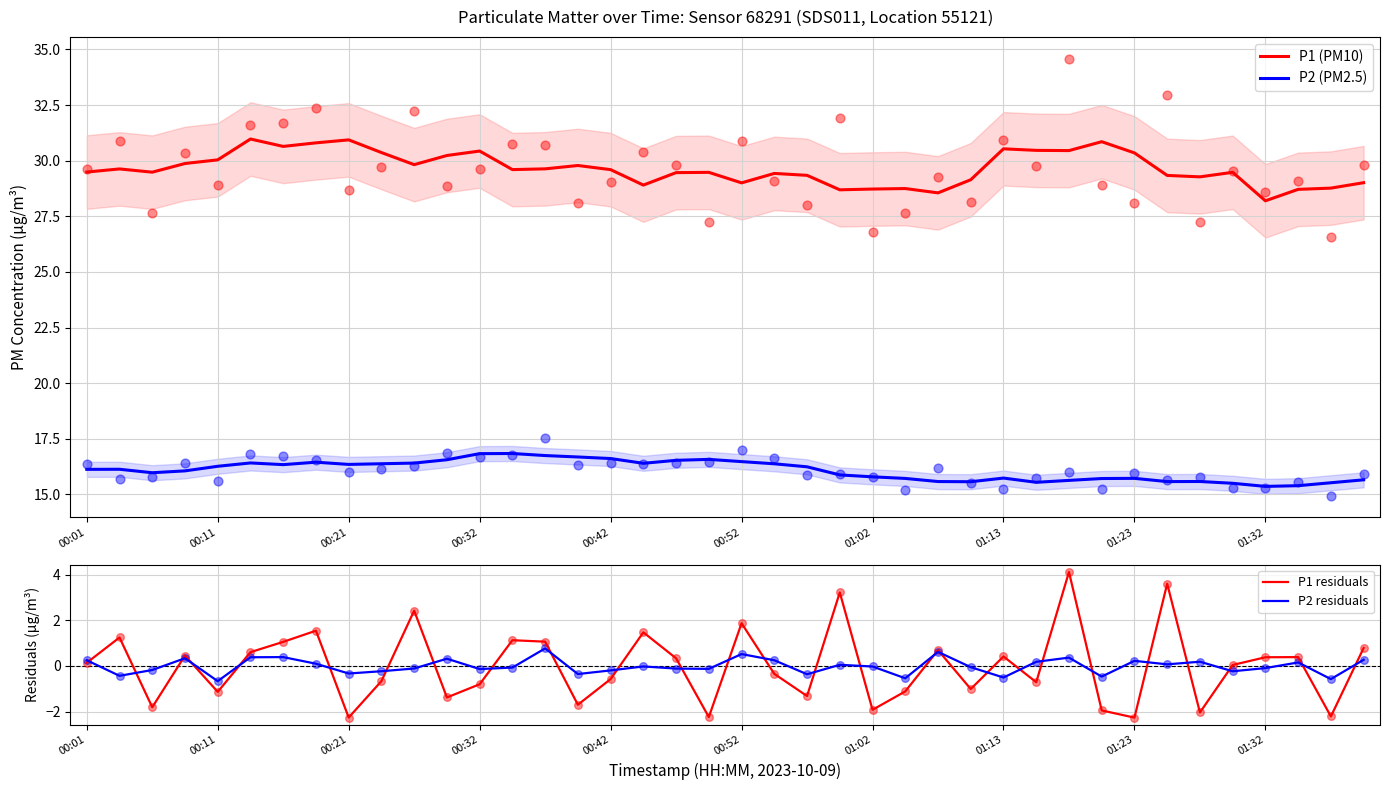

At how many categories does at least one series exceed 4?

40